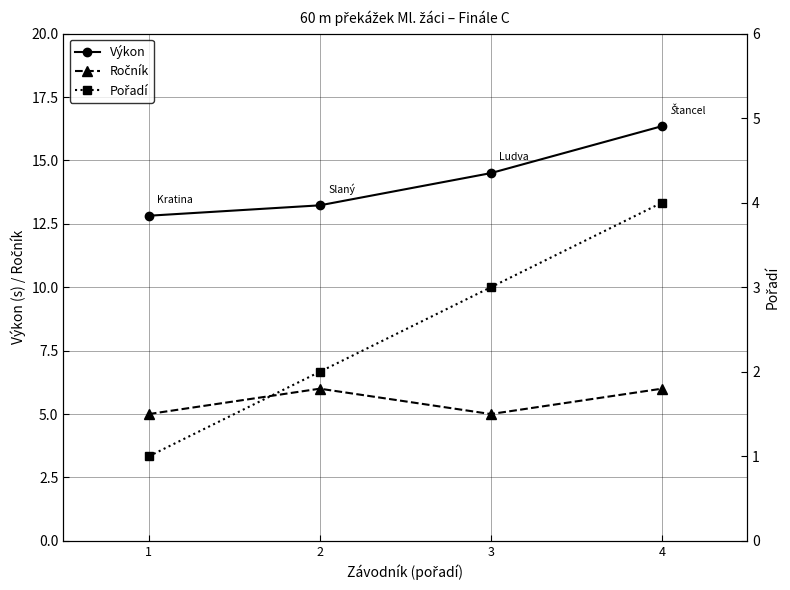

Which has a higher value, 1 or 3?

3